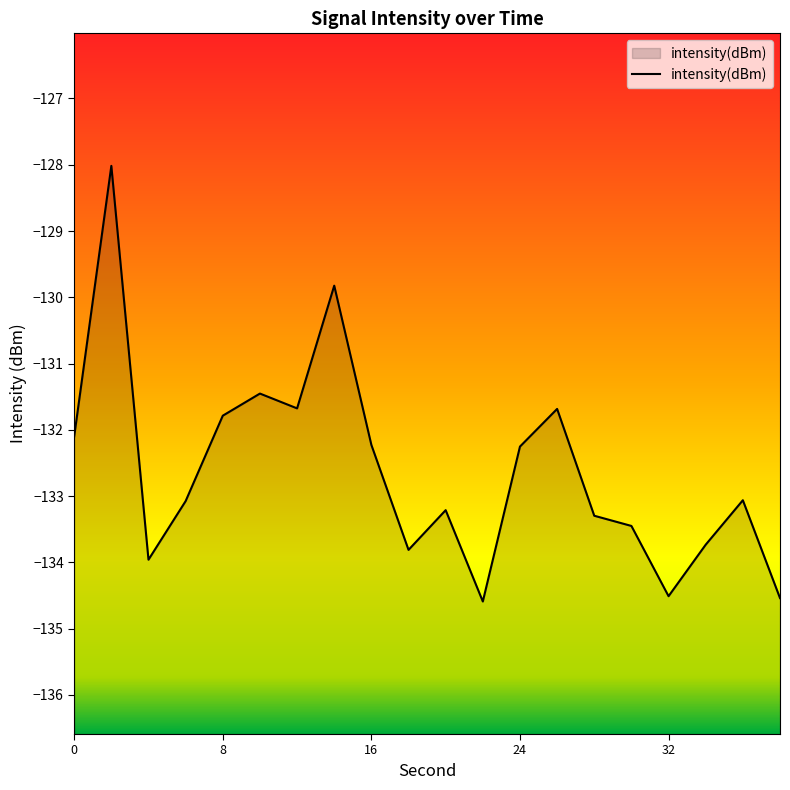

What is the smallest value displayed?

-134.6